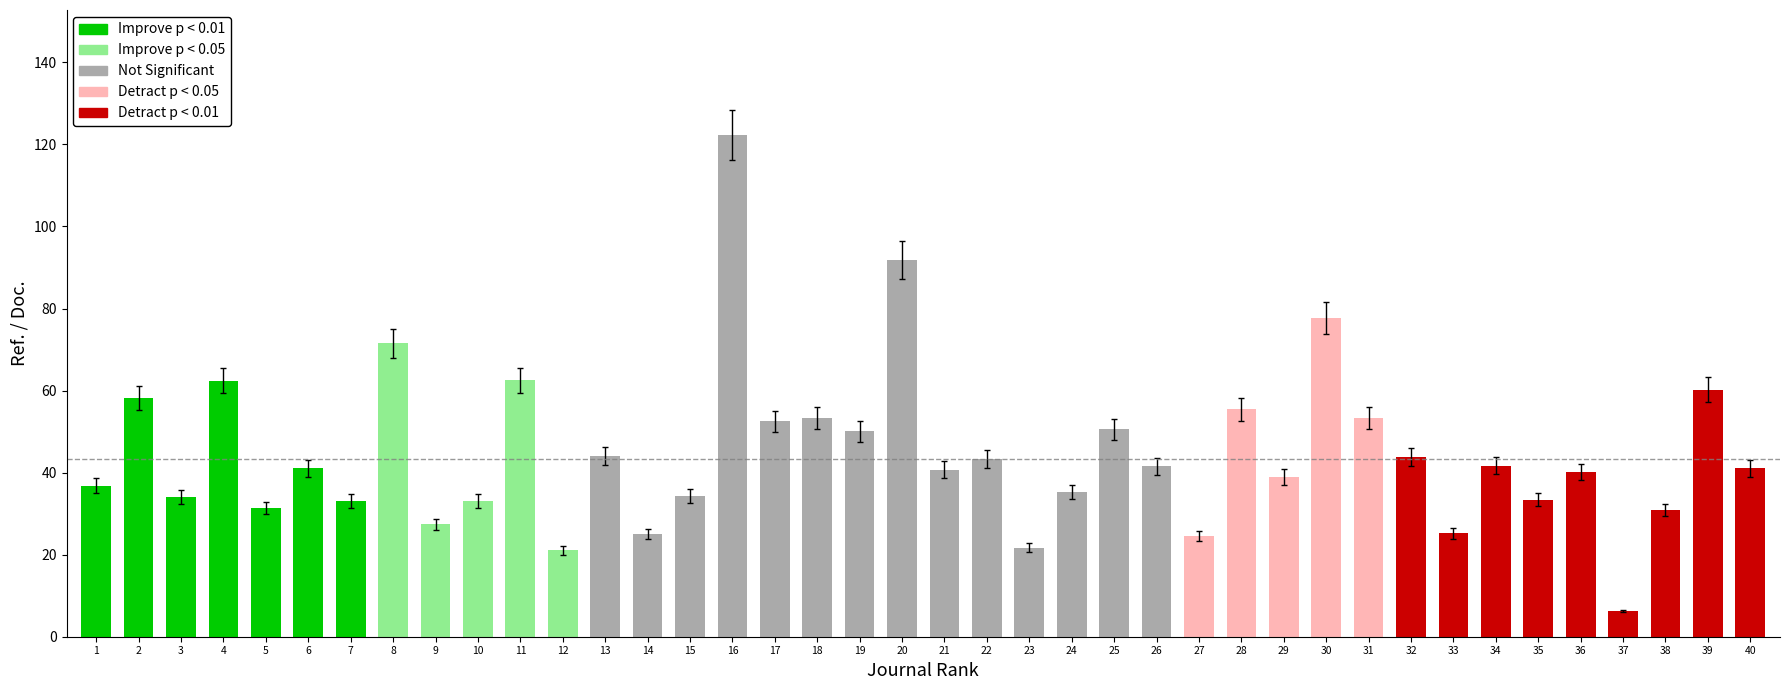

What is the sum of the values at 10 and 11?

95.6